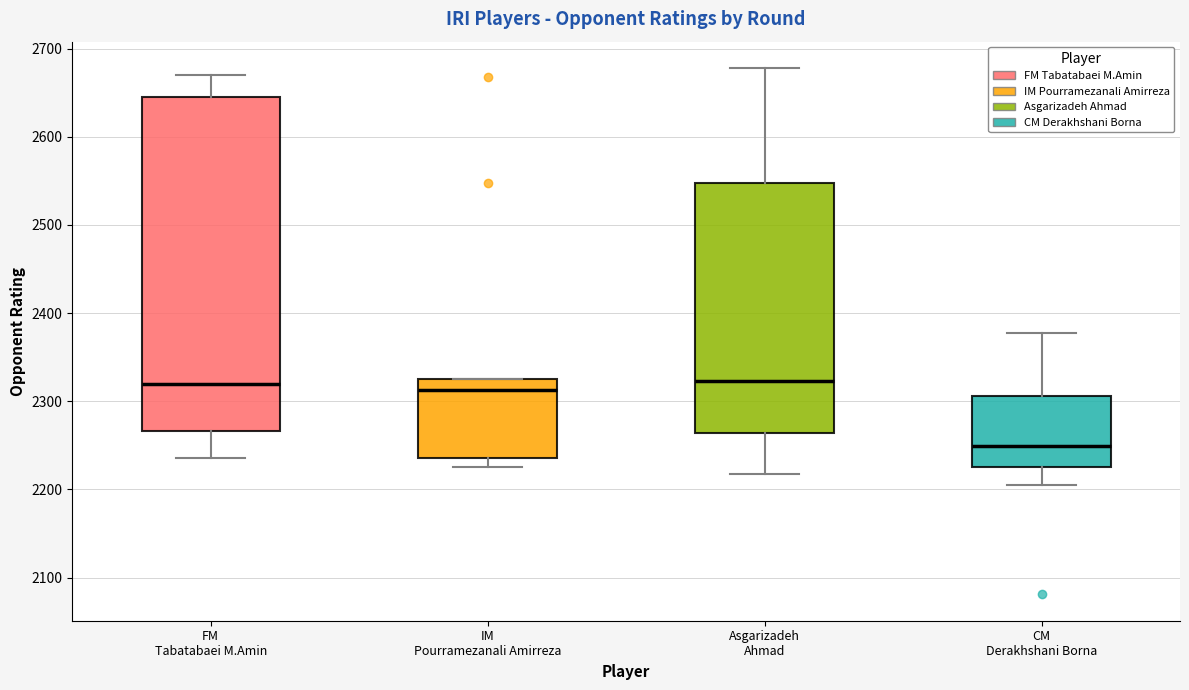

Which box is the tallest, from its lower edge to its upper edge?

FM Tabatabaei M.Amin